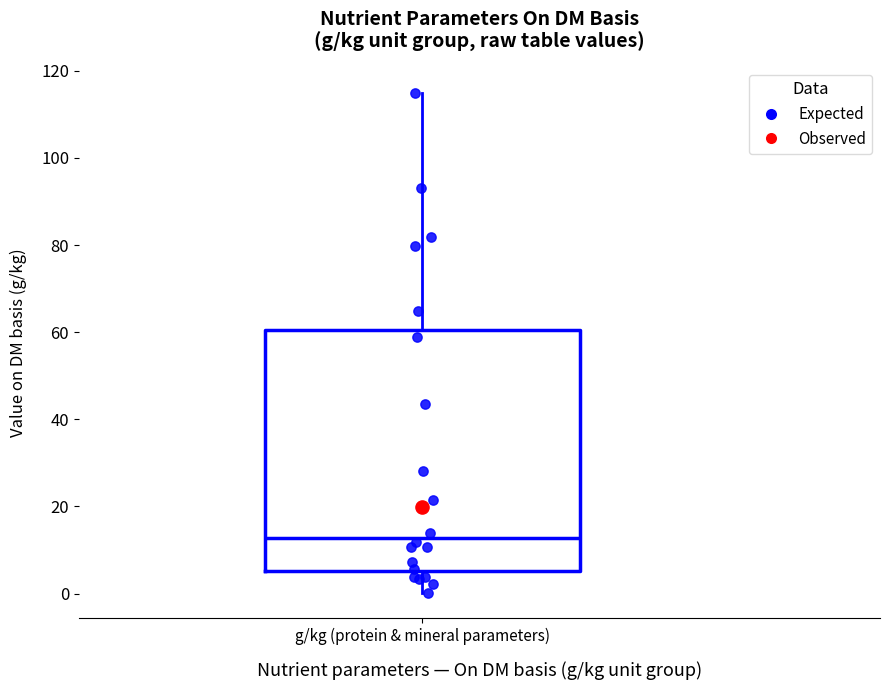

Transcribe this box plot: give where the median line is, the range the box spans, and where the two whiskers end, as read against the y-axis. The values are not printed on the chart, so give them approximately, as read against the axis.

median 12, box 6 to 60, whiskers 0 to 116